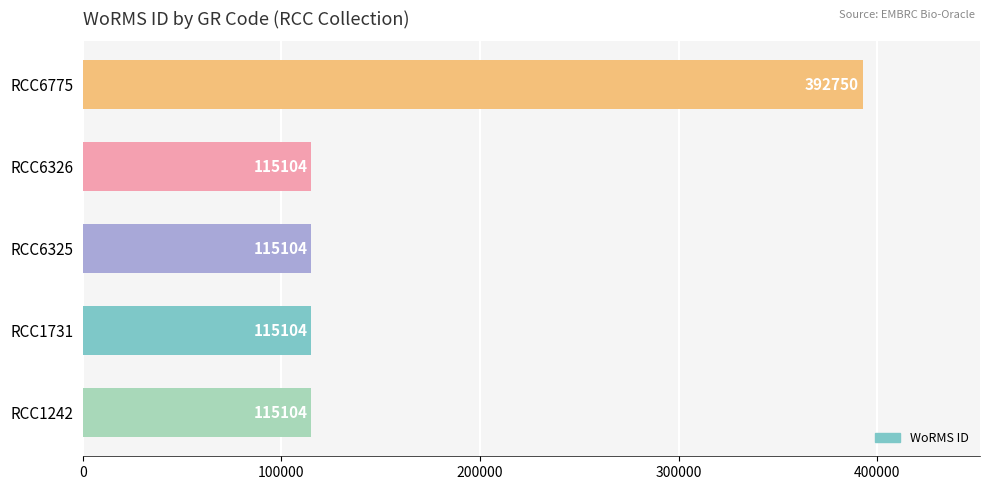

How many data points does each series have?

5